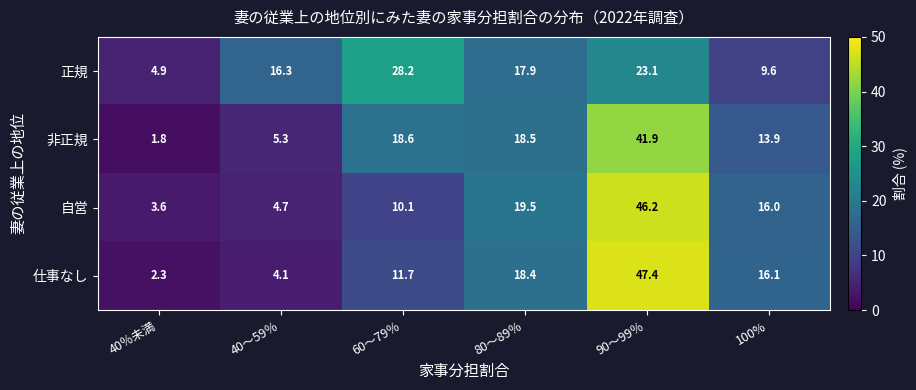

The 仕事なし series shows 4.1 at 60～79％. True or false?

False